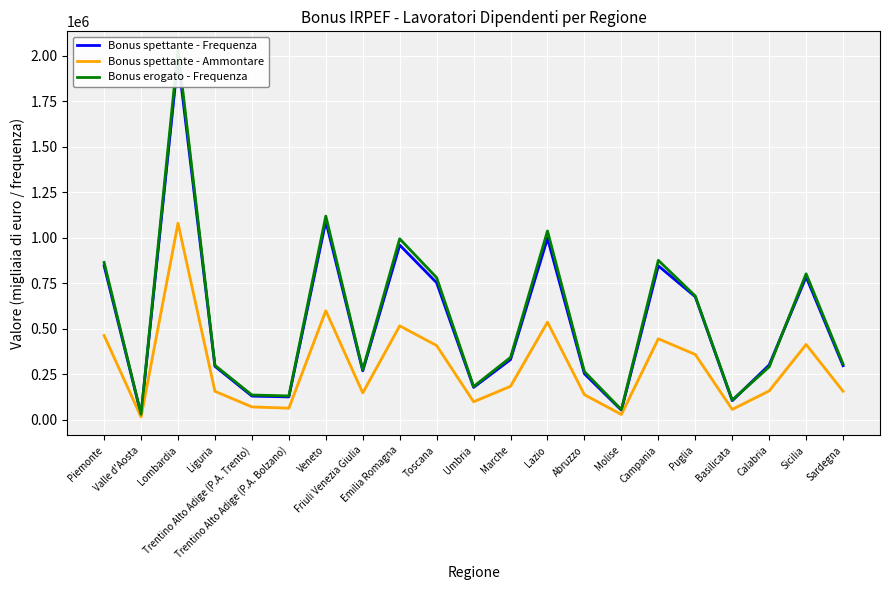

How many lines are shown in the chart?

3